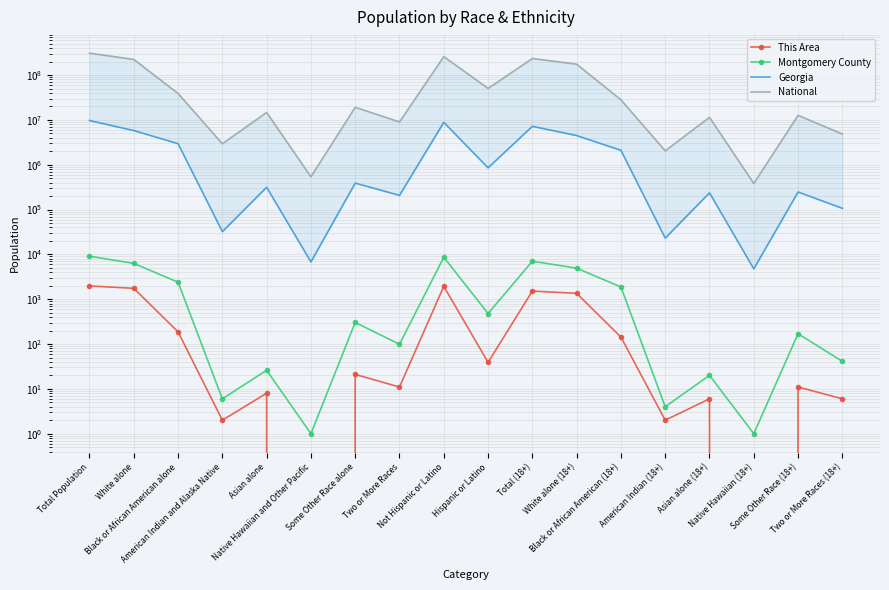

What is the sum of the National values at White alone and Asian alone?

238227517